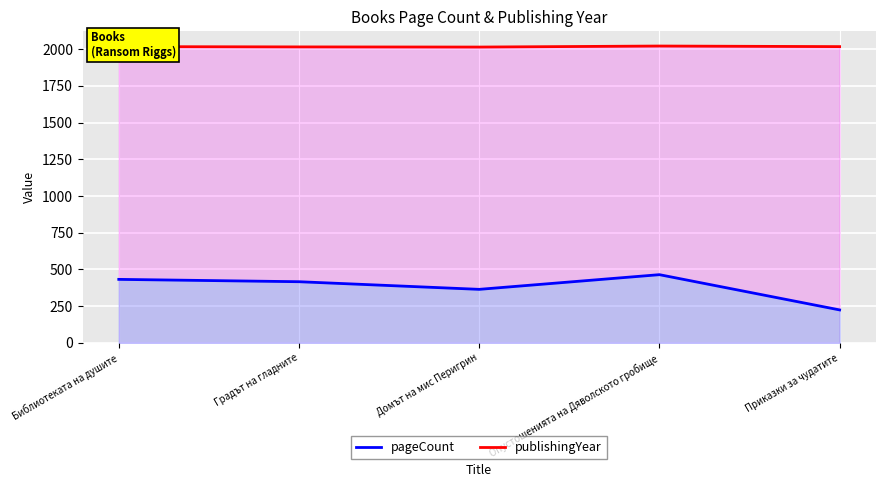

Reading left to right, list all the values displayed in this chart.

pageCount: Библиотеката на душите=432	Градът на гладните=416	Домът на мис Перигрин=364	Опустошенията на Дяволското гробище=464	Приказки за чудатите=224
publishingYear: Библиотеката на душите=2017	Градът на гладните=2015	Домът на мис Перигрин=2014	Опустошенията на Дяволското гробище=2021	Приказки за чудатите=2017